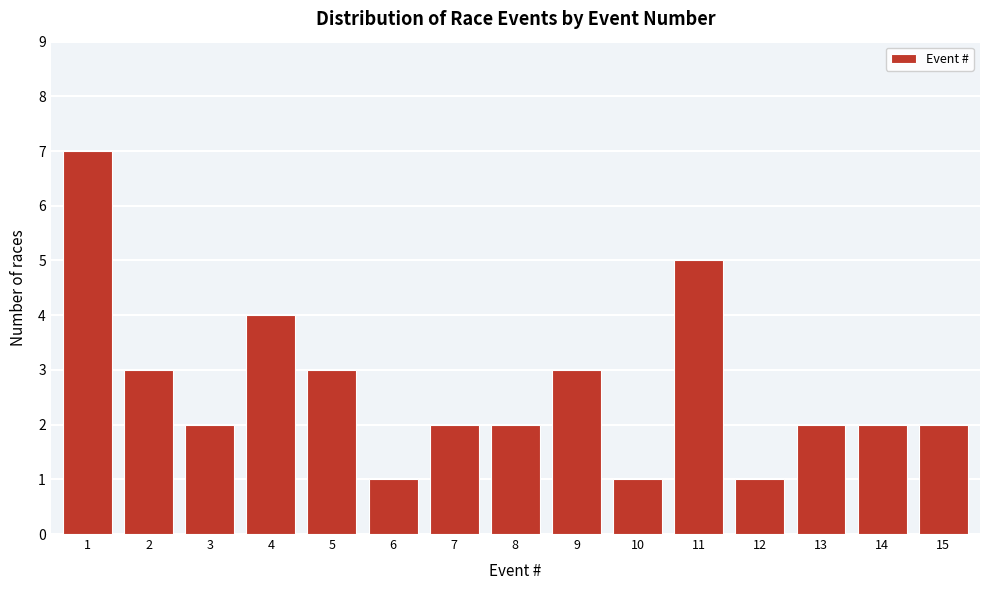

Reading right to left, transcribe all the data shown in this chart.

15=2	14=2	13=2	12=1	11=5	10=1	9=3	8=2	7=2	6=1	5=3	4=4	3=2	2=3	1=7